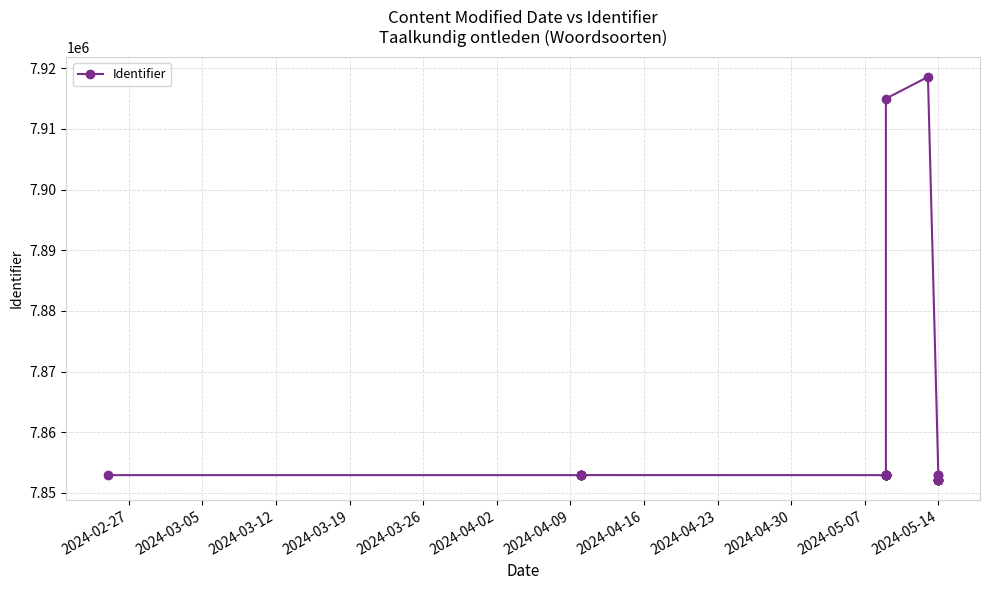

Reading left to right, transcribe all the data shown in this chart.

7852933	7852935	7852938	7852939	7852940	7852941	7852944	7852932	7852929	7852943	7852945	7852949	7852951	7852952	7852957	7852958	7852962	7852964	7915001	7918588	7852161	7852164	7852165	7852166	7852167	7852168	7852942	7852946